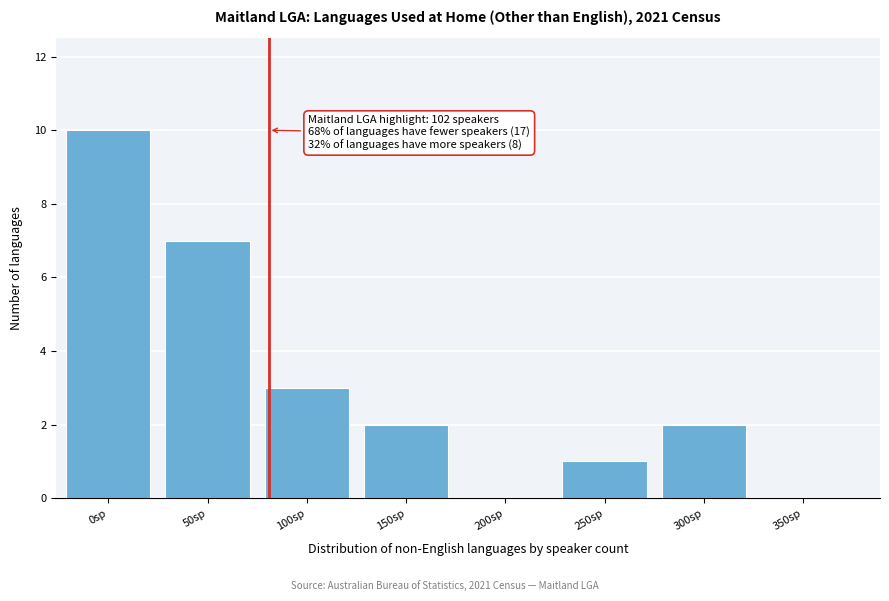

Reading left to right, transcribe all the data shown in this chart.

0sp=10	50sp=7	100sp=3	150sp=2	200sp=0	250sp=1	300sp=2	350sp=0